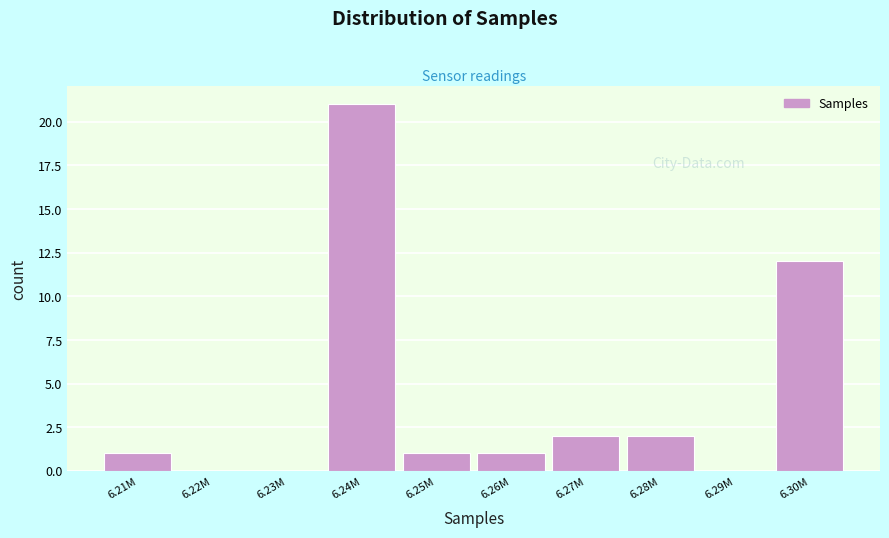

Reading left to right, list all the values displayed in this chart.

6.21M=1	6.22M=0	6.23M=0	6.24M=21	6.25M=1	6.26M=1	6.27M=2	6.28M=2	6.29M=0	6.30M=12